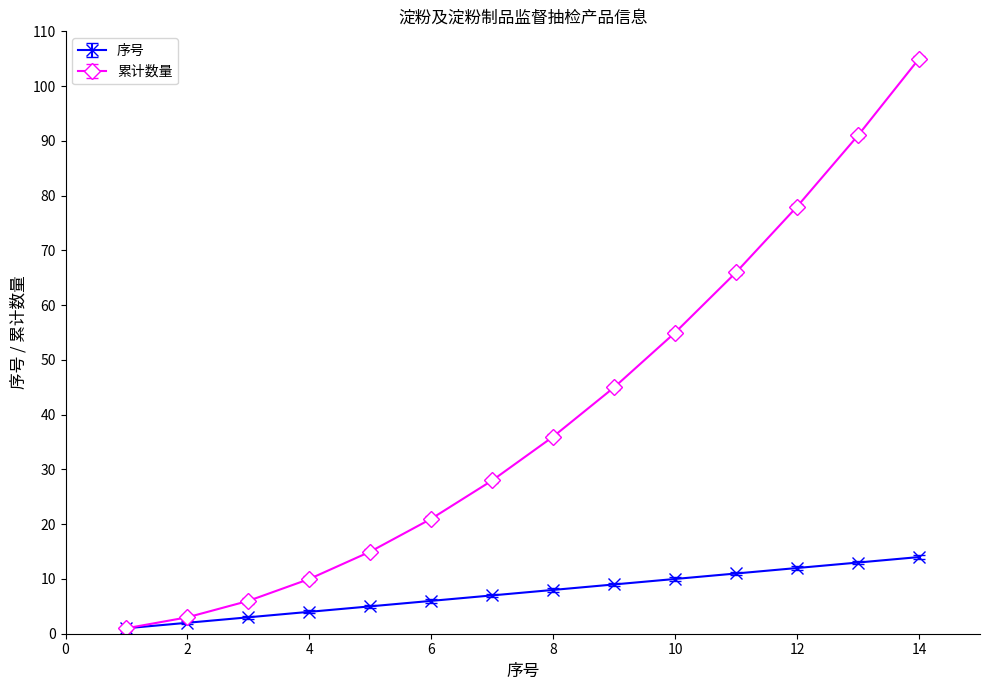

Reading left to right, what are all the values shown in this chart?

序号: 1	2	3	4	5	6	7	8	9	10	11	12	13	14
累计数量: 1	3	6	10	15	21	28	36	45	55	66	78	91	105